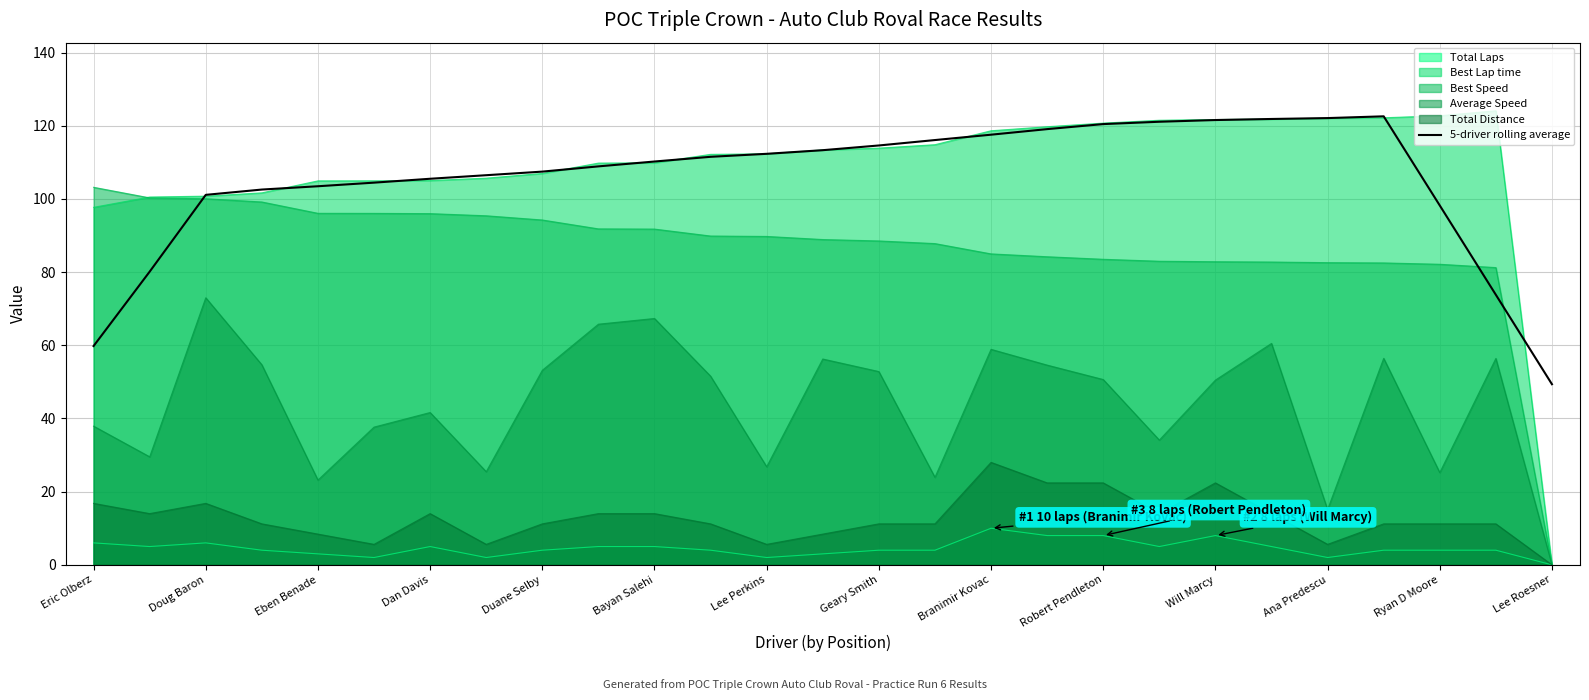

At which category does the chart reach its peak across all series?

23